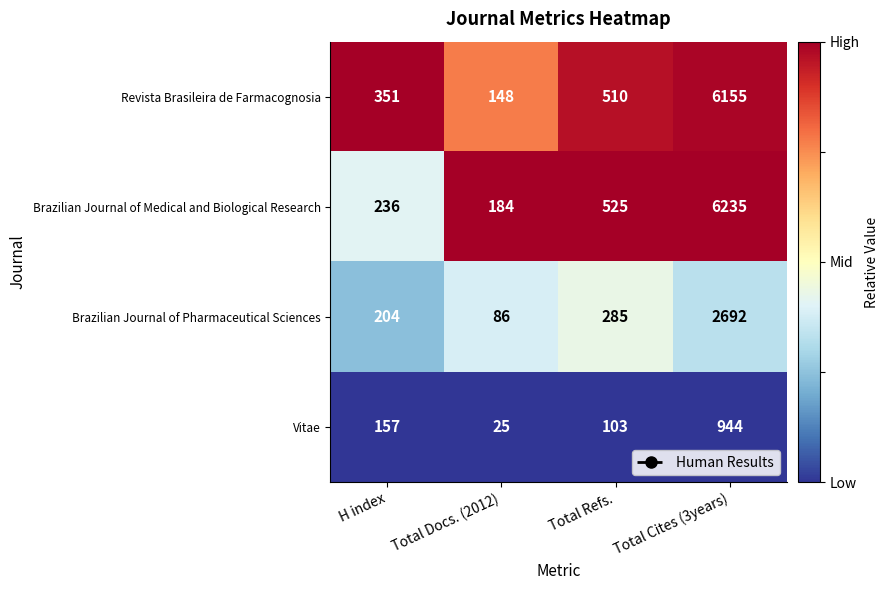

Which series has the largest total across all categories?

Brazilian Journal of Medical and Biological Research